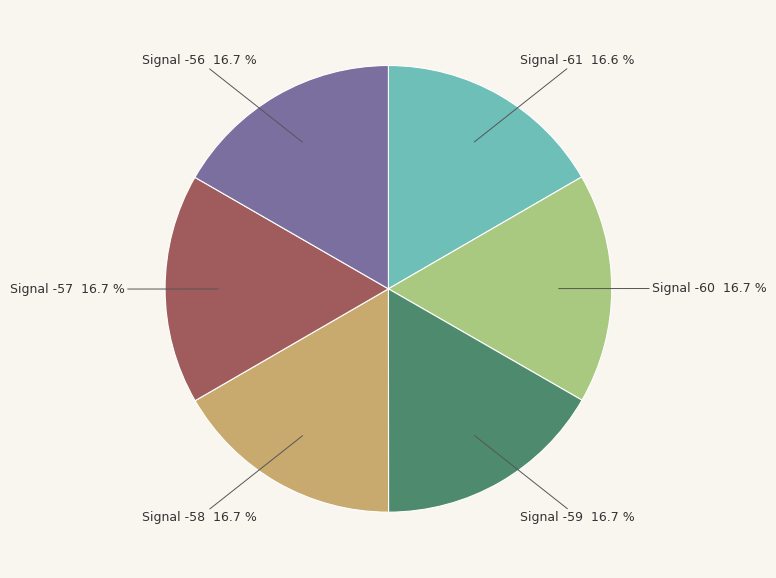

Does any single category account for the majority?

No